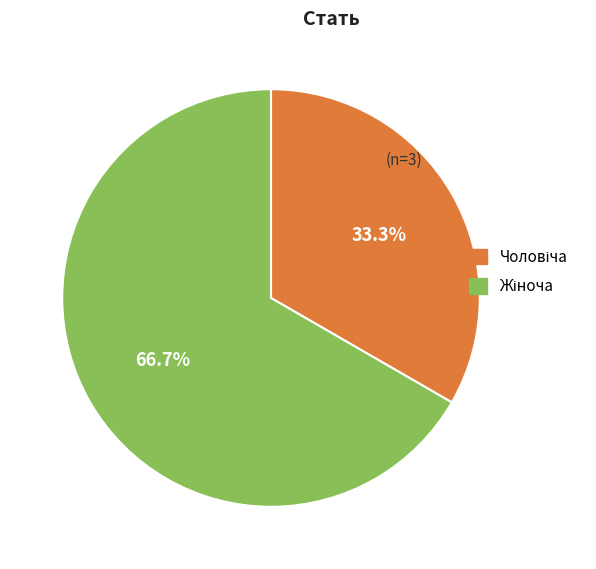

What percentage is the Чоловіча slice, to the nearest percent?

33%